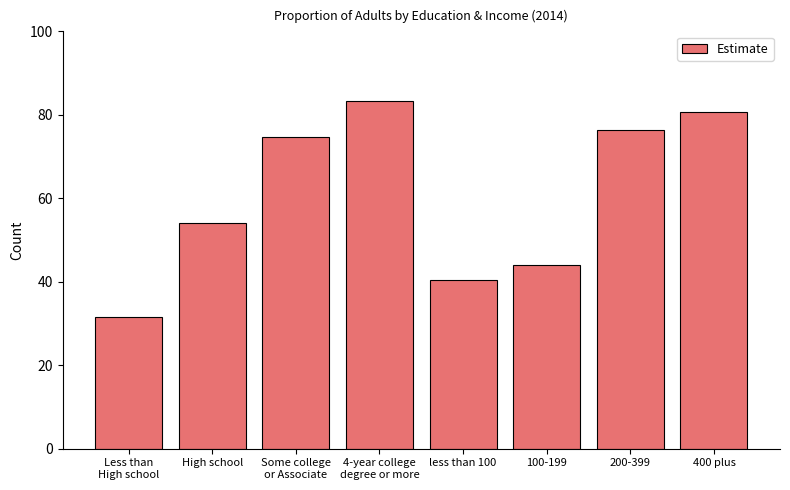

What is the maximum value shown in the chart?

83.2